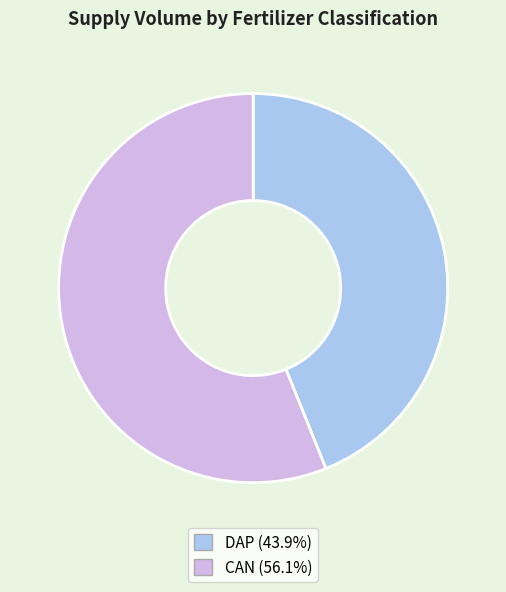

Rank the categories by value from highest to lowest.

CAN, DAP